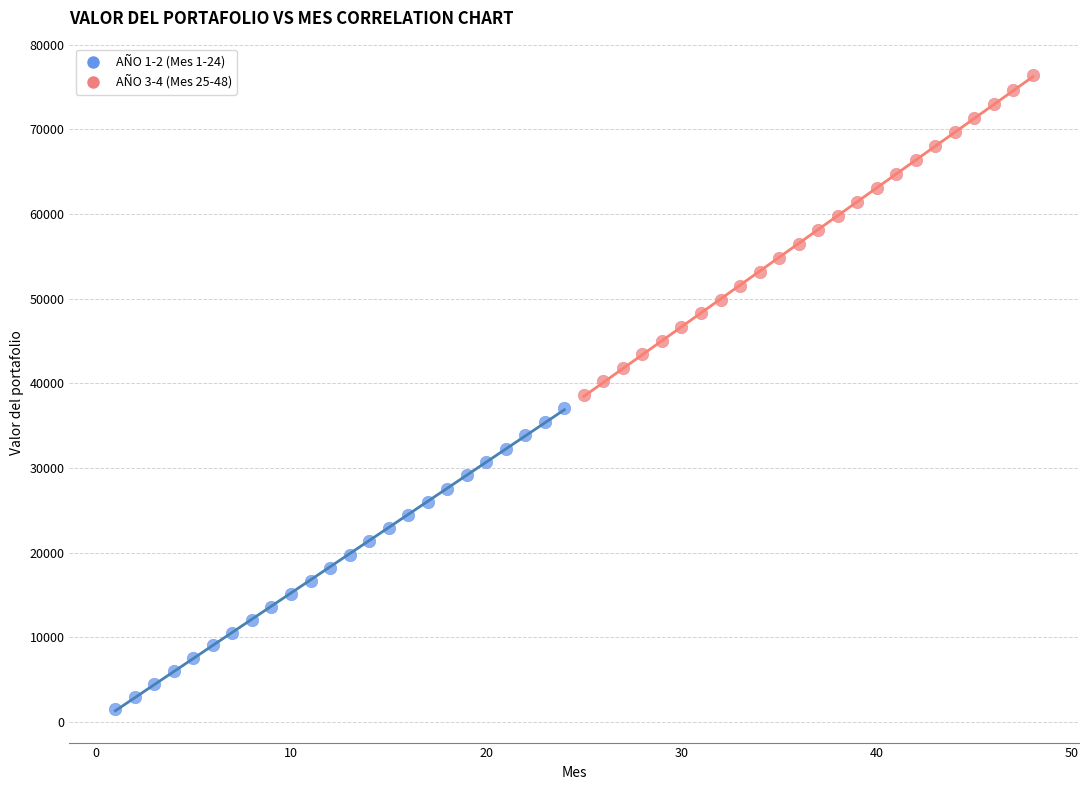

Which series has the widest spread of Y values?

AÑO 3-4 (Mes 25-48)